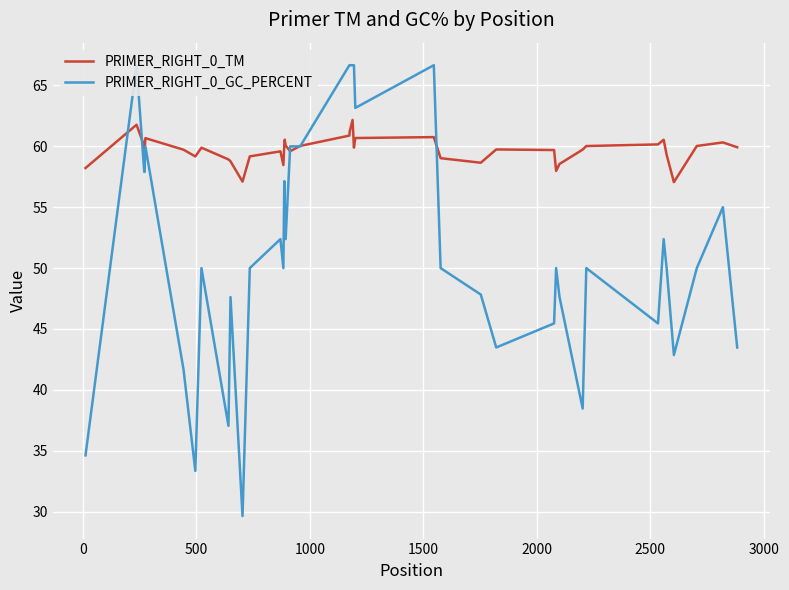

What is the smallest value displayed?

29.6